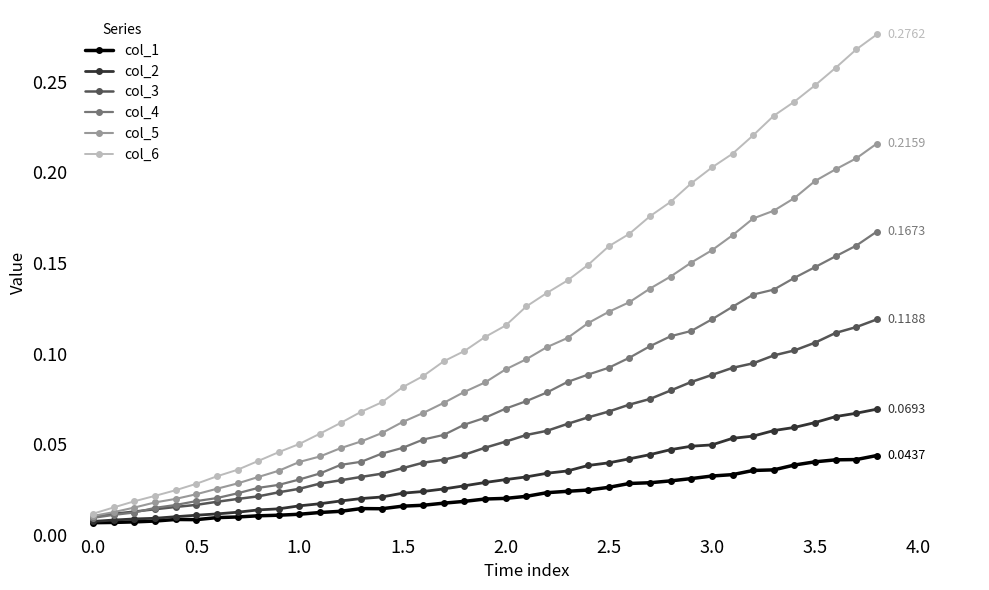

Does the chart display data point markers on the line(s)?

Yes